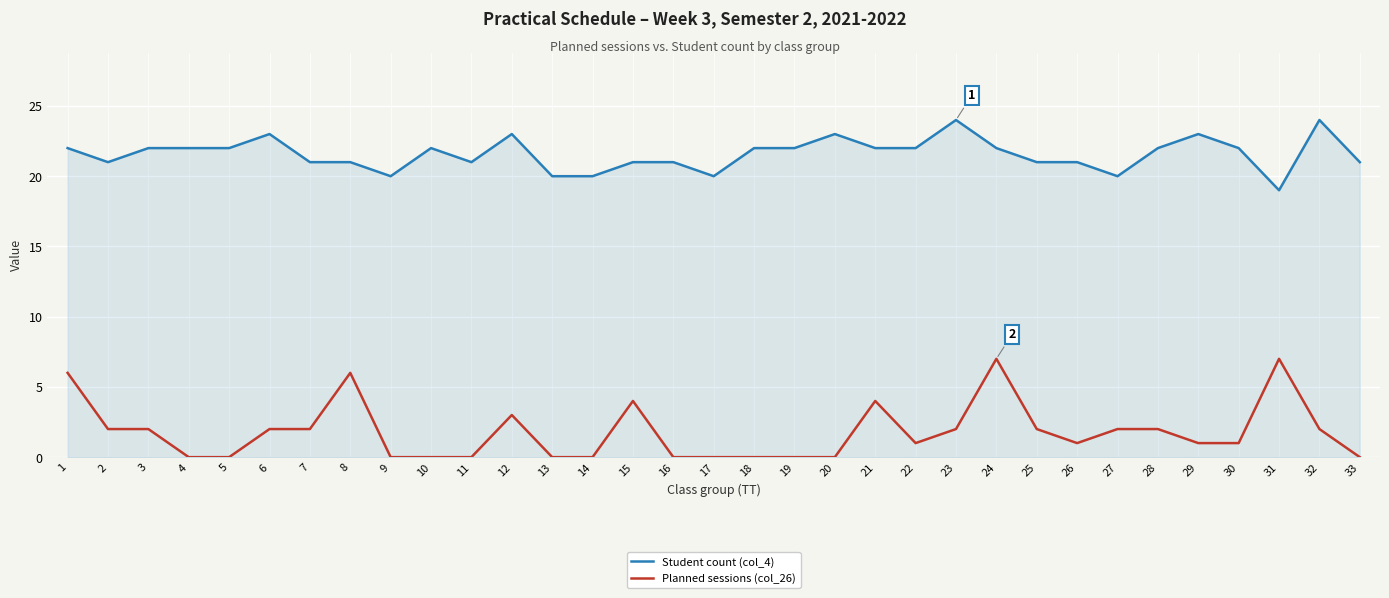

The Student count (col_4) series shows 31 at 15. True or false?

False